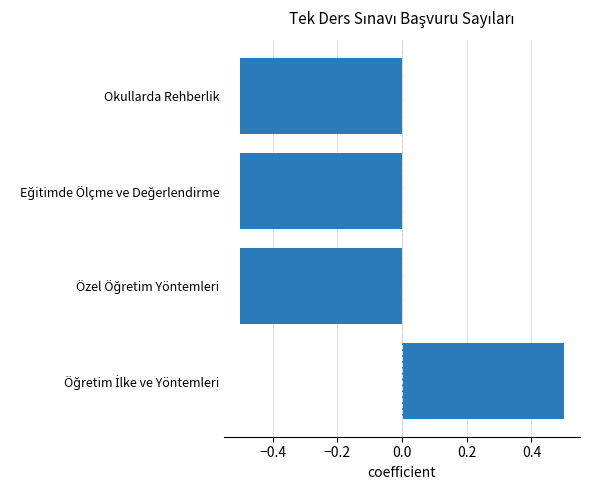

What is the greatest value displayed?

0.5